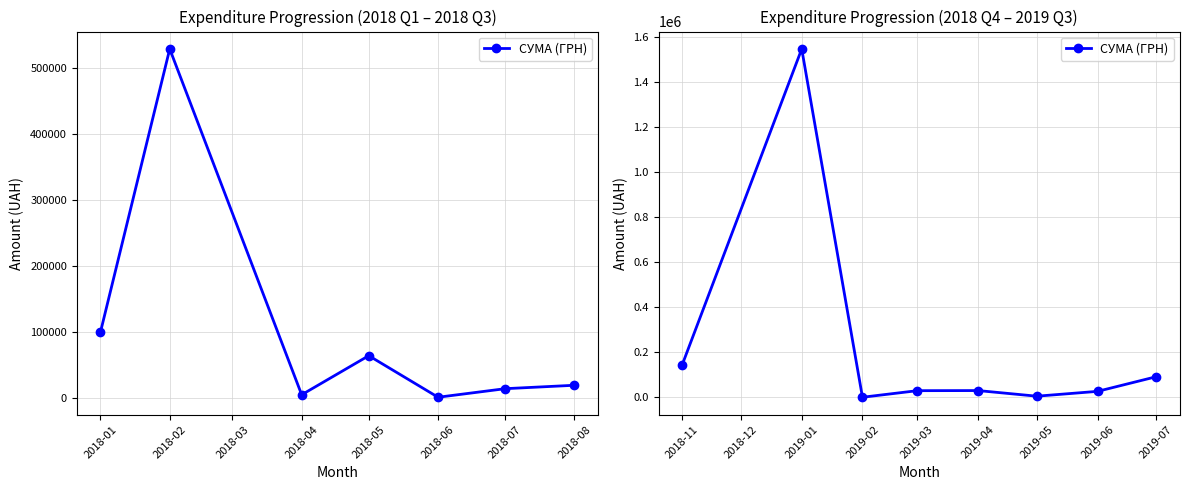

True or false: the data shows 46836.4 at 2018-04.

False